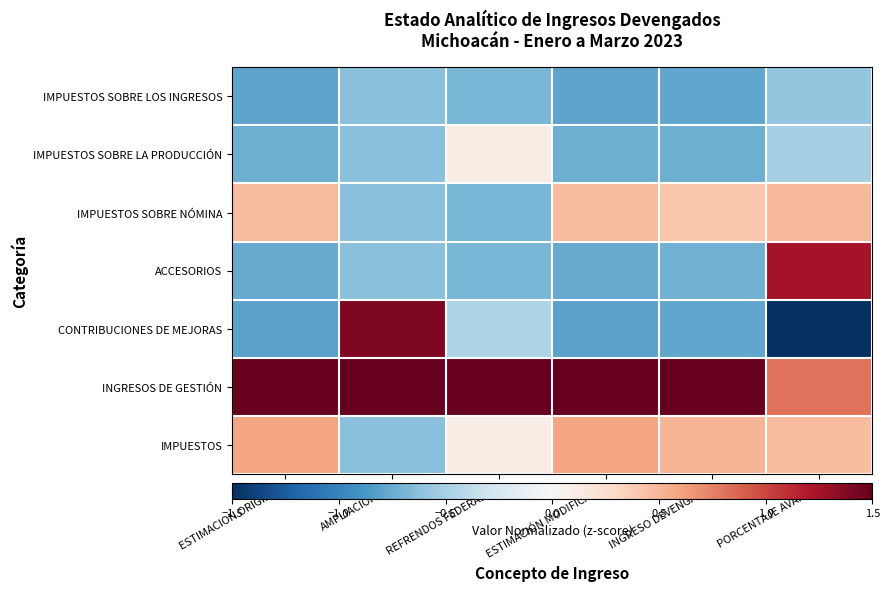

Which series changed the most between REFRENDOS FEDERALES and ESTIMACIÓN MODIFICADA?

IMPUESTOS SOBRE NÓMINA